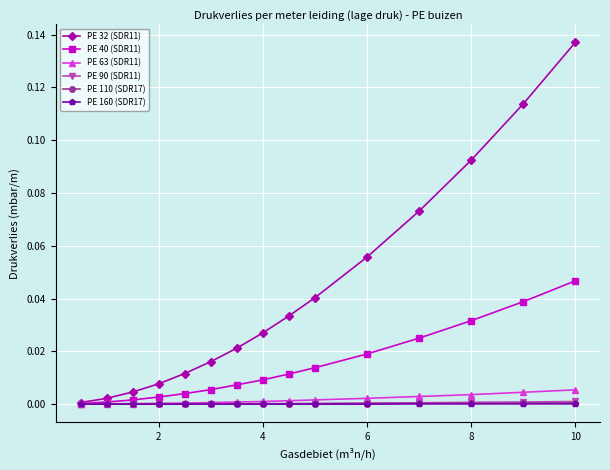

Which series has the largest range (max minus min)?

PE 32 (SDR11)